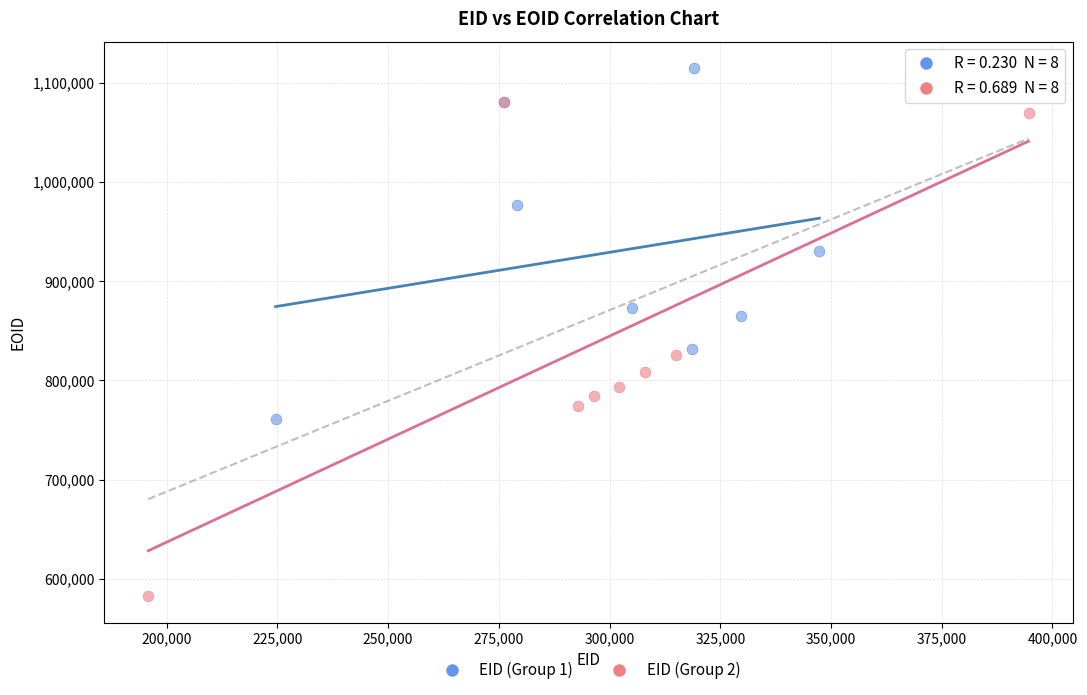

Which series reaches the minimum Y coordinate?

EID (Group 2)